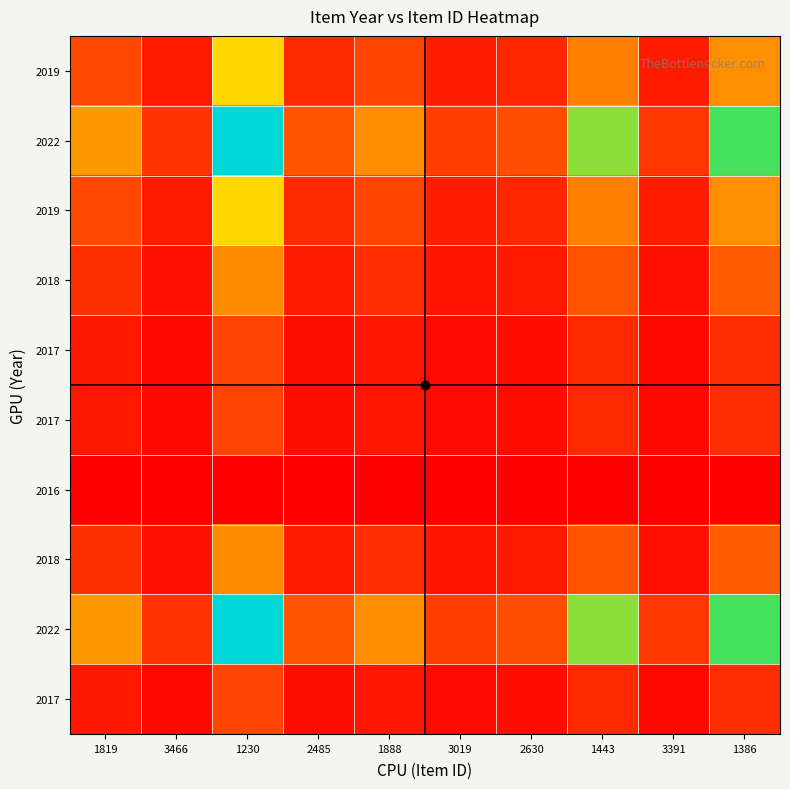

What is the total value across all series at 1819?

10.1